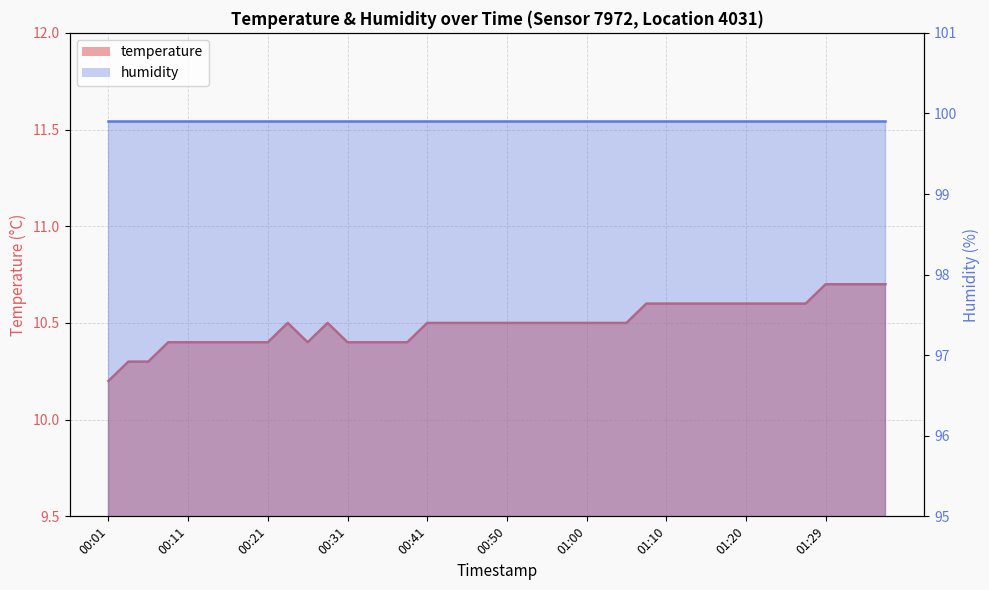

List the labels in order of value, smallest first.

00:01, 00:04, 00:06, 00:09, 00:11, 00:14, 00:16, 00:18, 00:21, 00:26, 00:31, 00:33, 00:36, 00:38, 00:23, 00:28, 00:41, 00:43, 00:45, 00:48, 00:50, 00:53, 00:55, 00:58, 01:00, 01:03, 01:05, 01:07, 01:10, 01:12, 01:15, 01:17, 01:20, 01:22, 01:24, 01:27, 01:29, 01:32, 01:34, 01:37